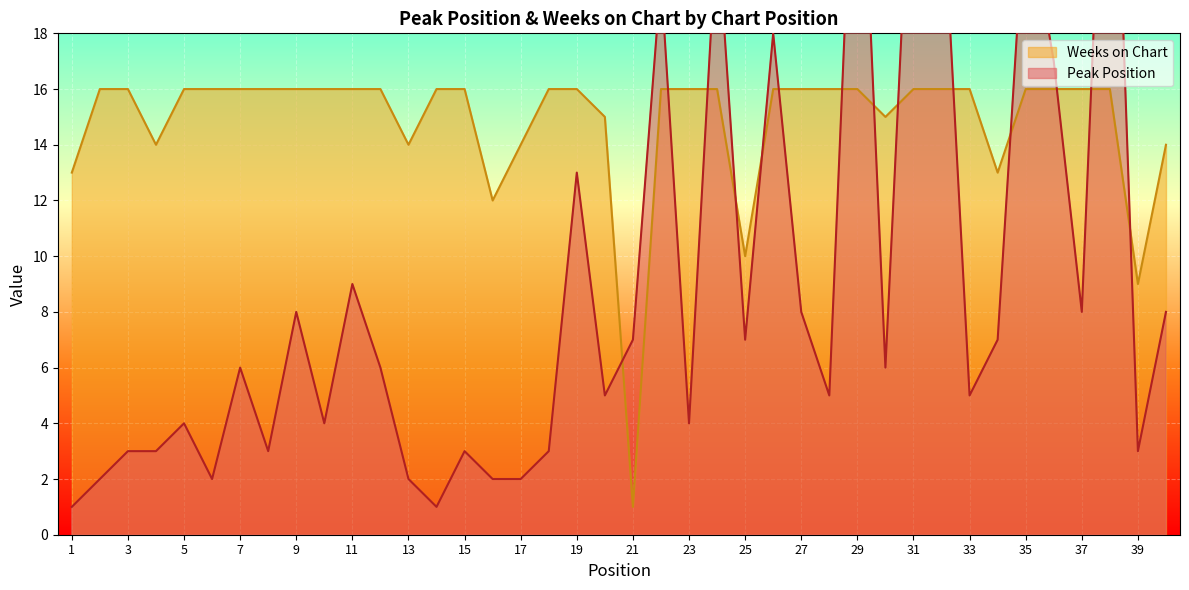

At which category is the sum across all series the highest?

38